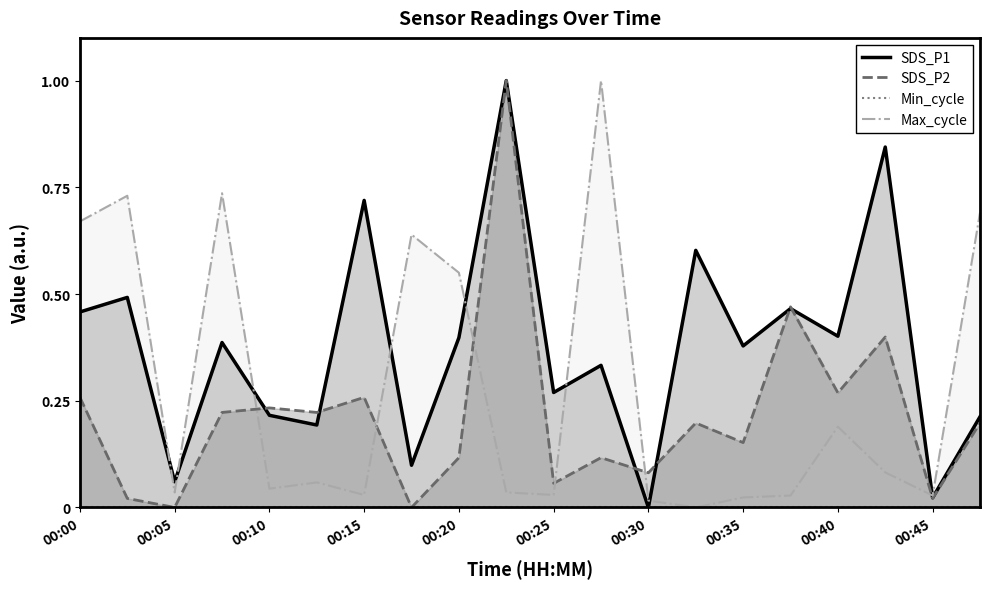

Which category has the highest value across all series?

00:23